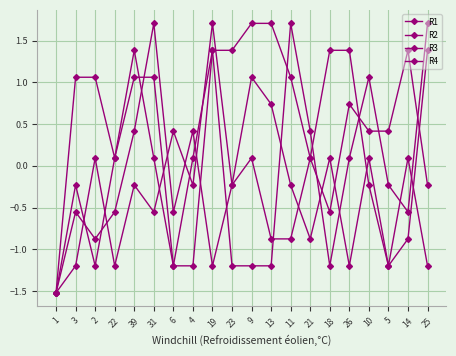

How many lines are shown in the chart?

4